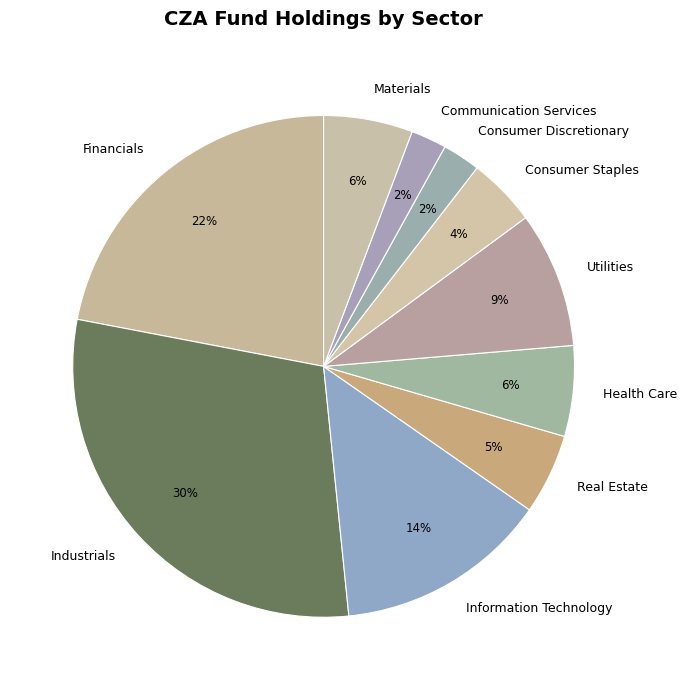

What is the largest slice in the pie chart?

Industrials